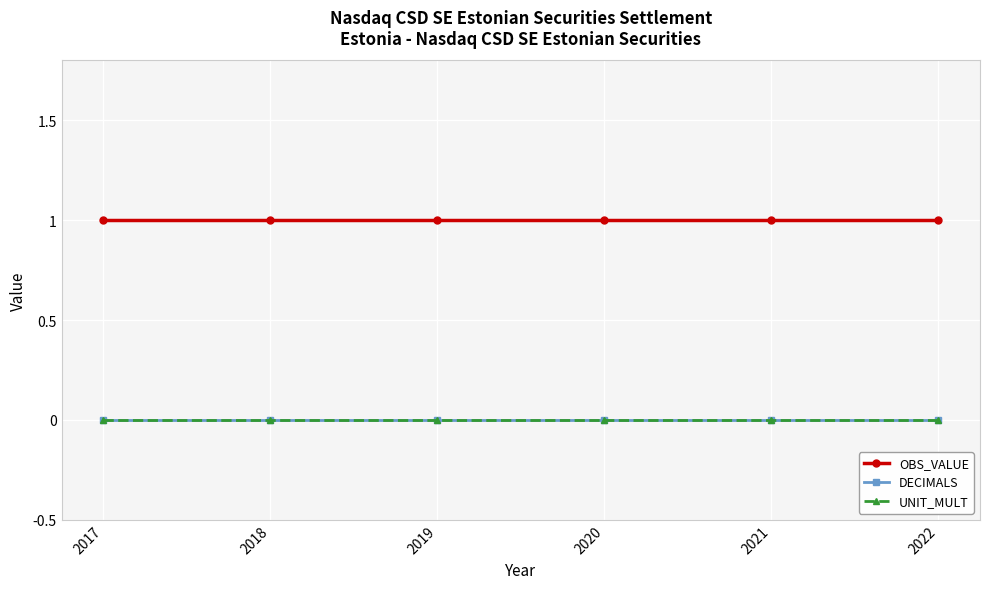

At which label does UNIT_MULT reach its minimum?

2017